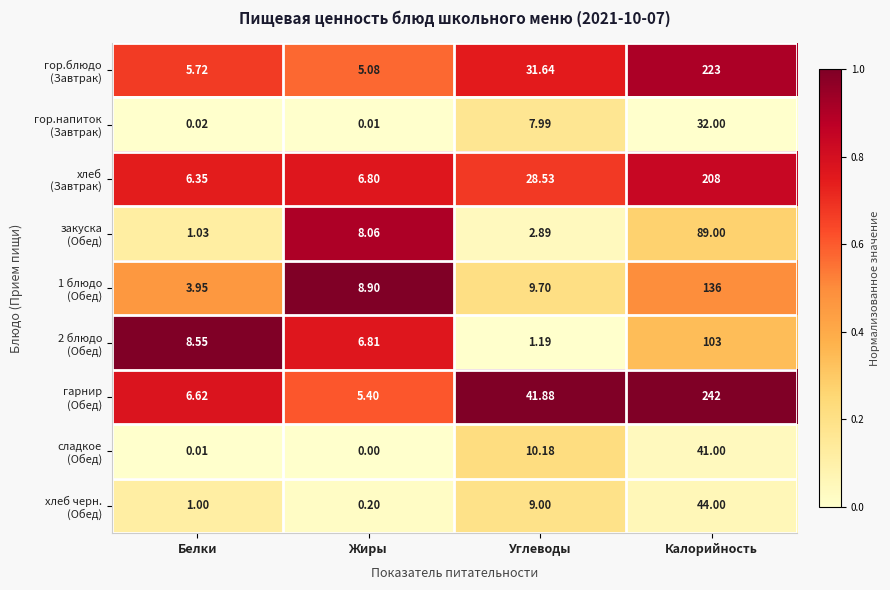

At which category is the sum across all series the highest?

Калорийность